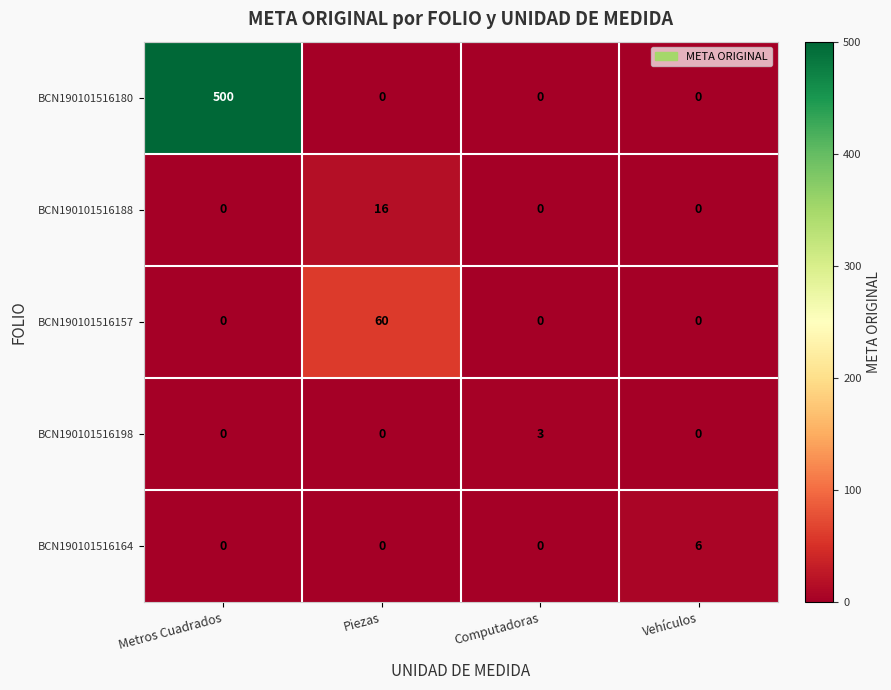

At which category is the sum across all series the highest?

Metros Cuadrados